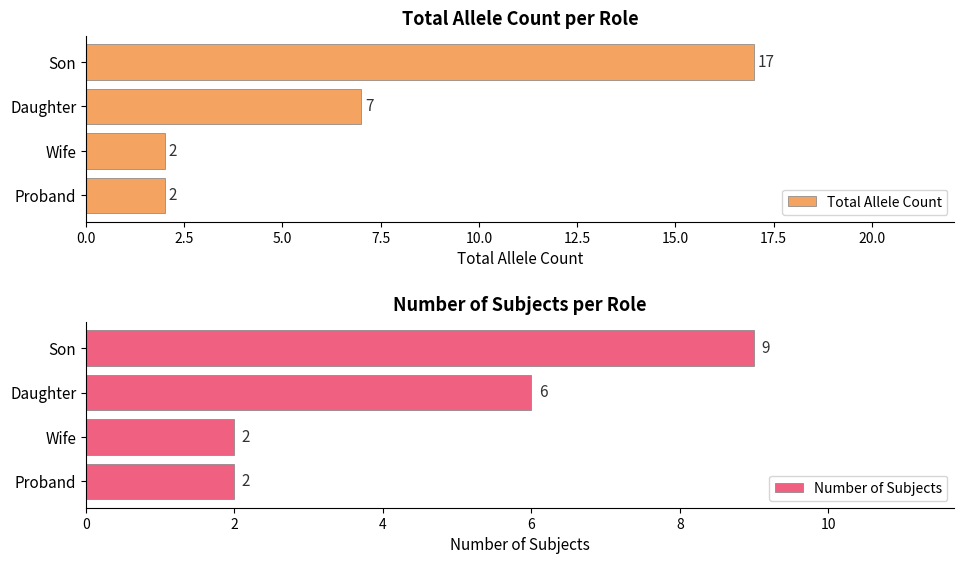

Where is Number of Subjects nearest to the value 5?

Daughter